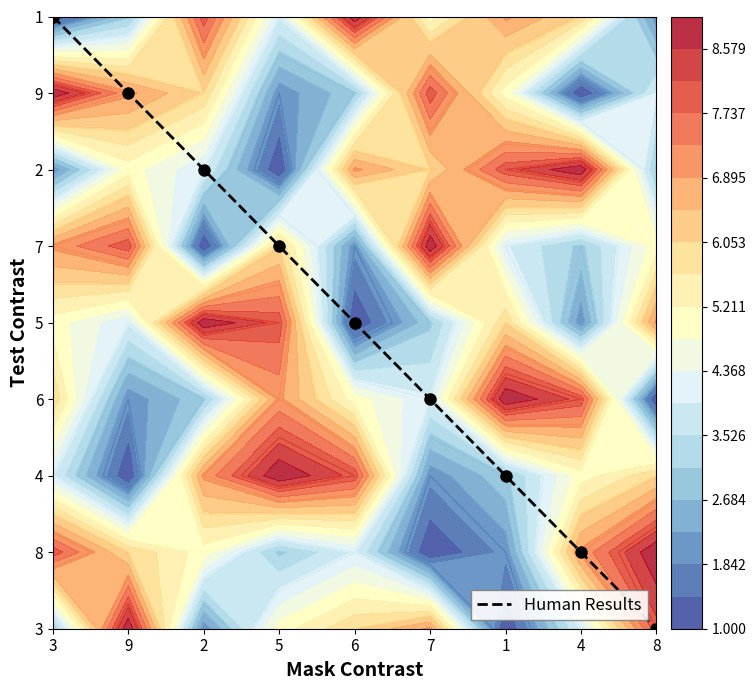

The value at 4 is 1. True or false?

True